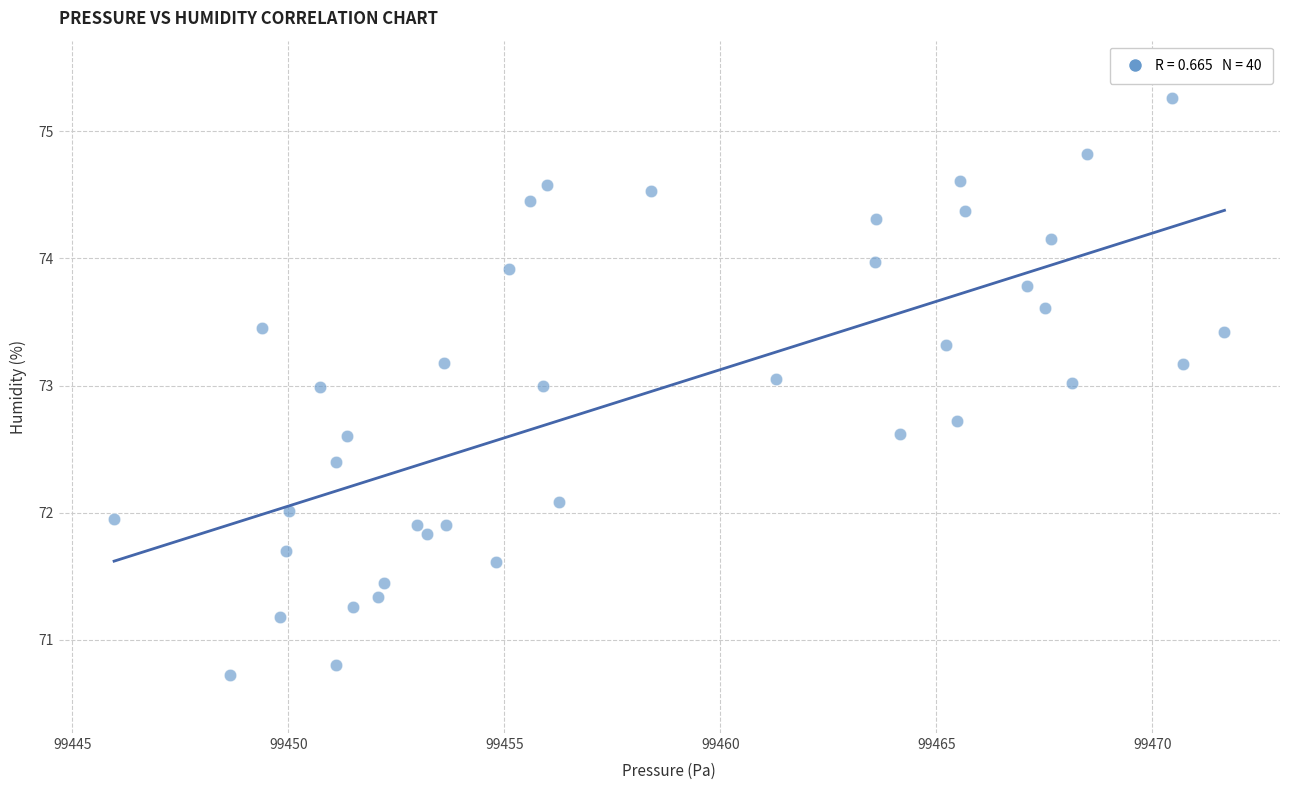

What is the range of Y values (max minus min)?

4.5